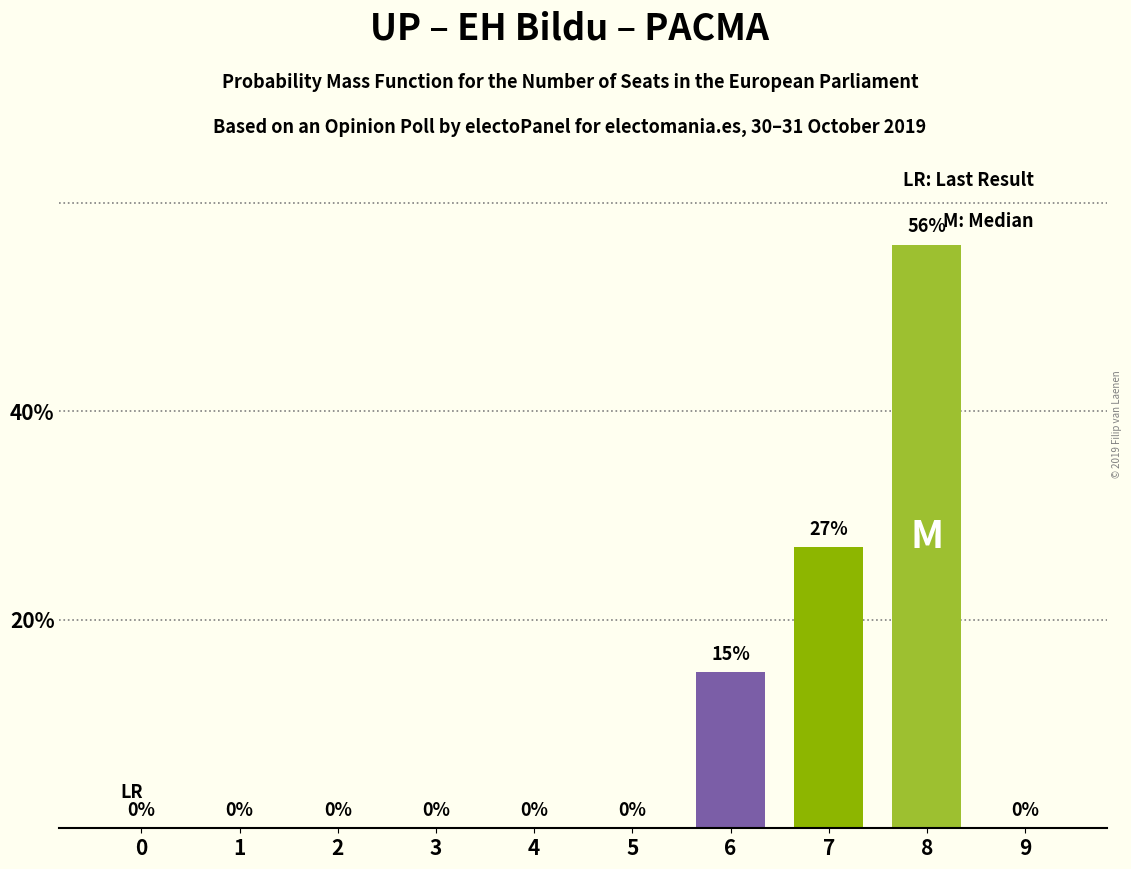

How many values are between 0 and 15?

8